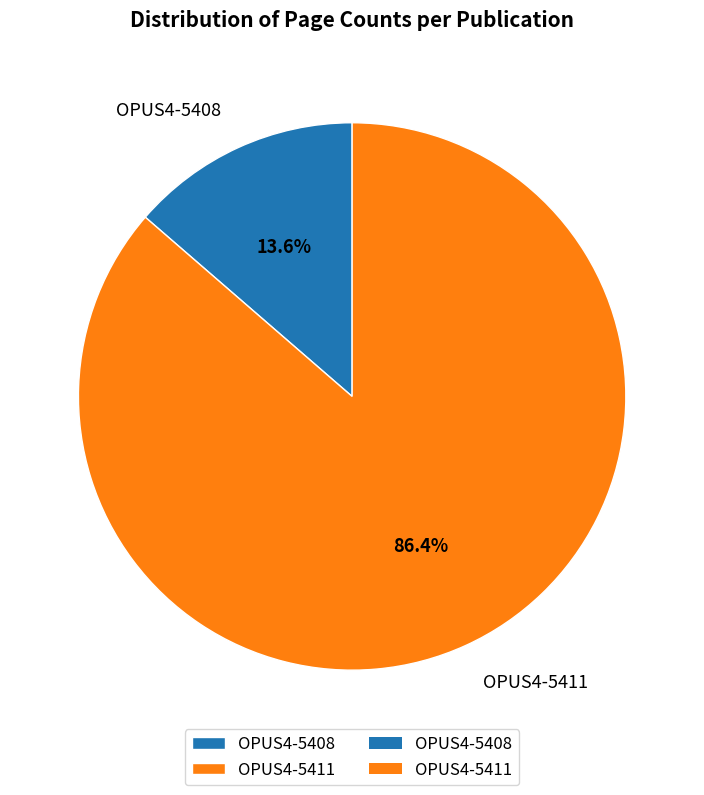

Which slice represents more than half of the pie?

OPUS4-5411